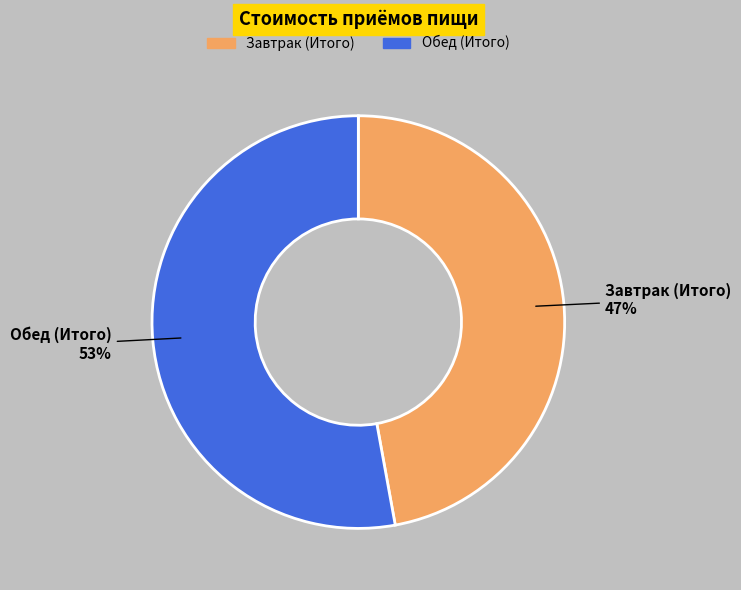

Is it true that Завтрак (Итого) is 33% of the pie?

False